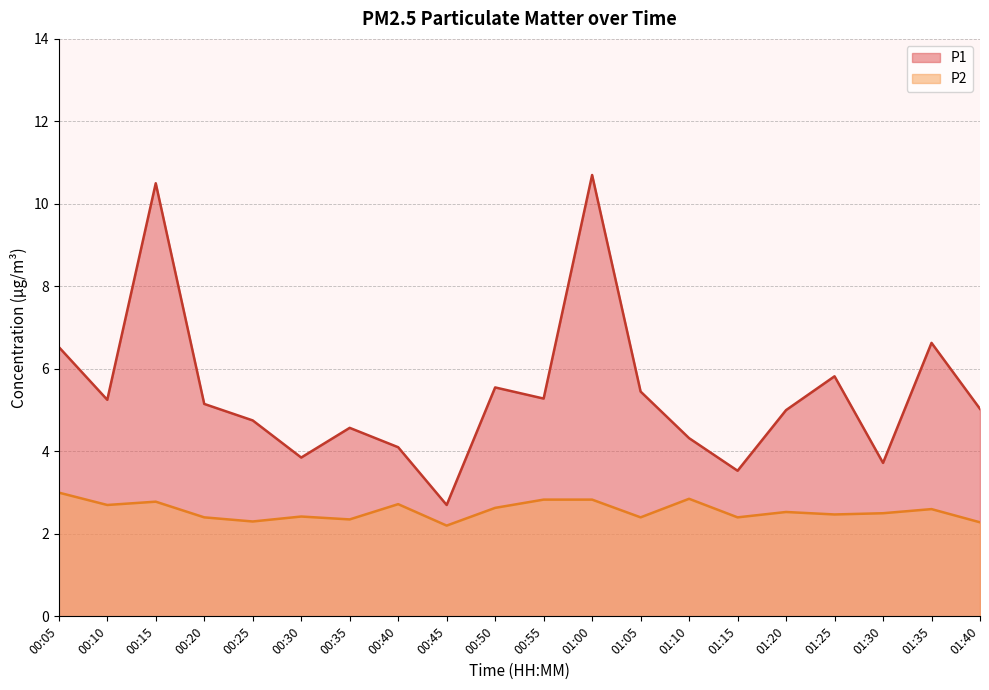

At which category does the chart reach its peak across all series?

01:00